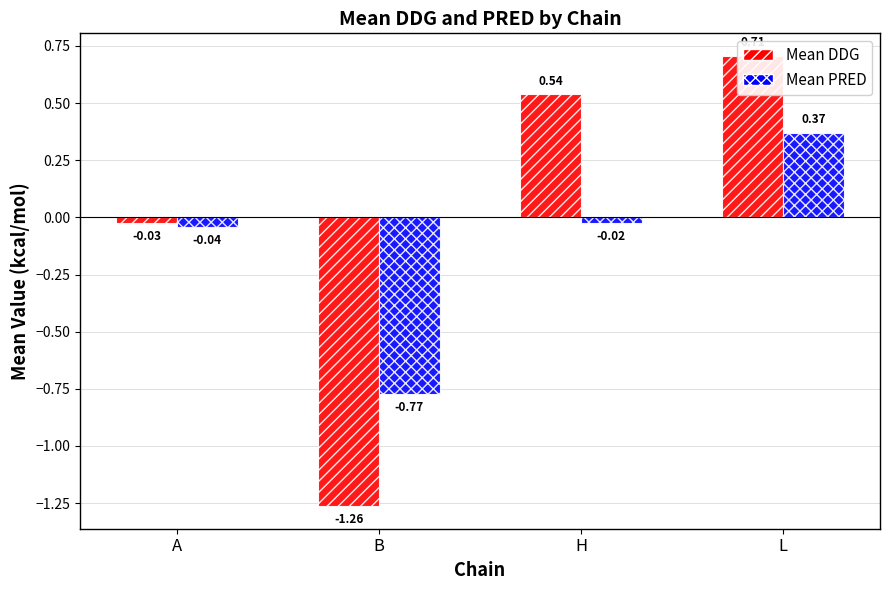

Which series has the largest total across all categories?

Mean DDG